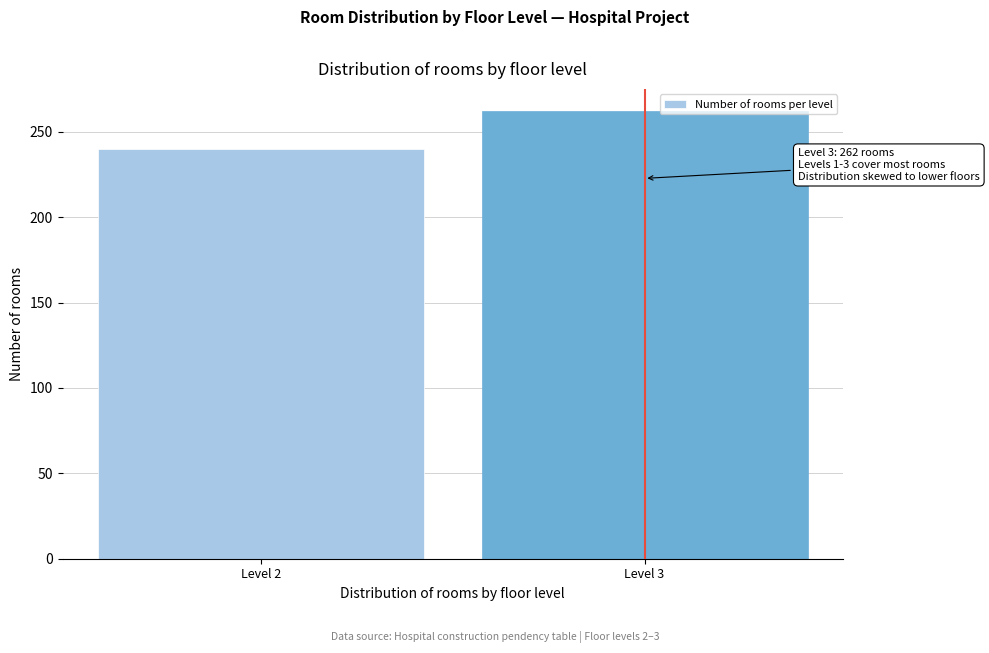

Reading right to left, extract all data points from this chart.

262	240